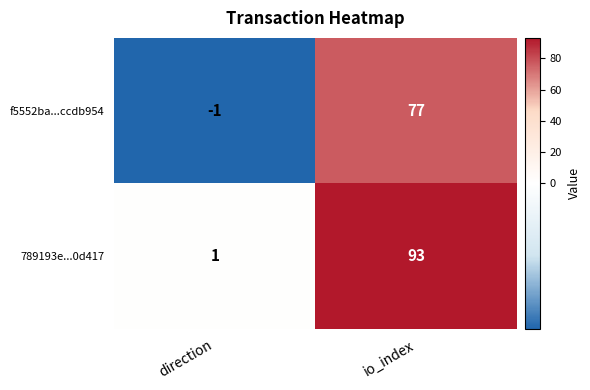

How many distinct data groups are displayed?

2